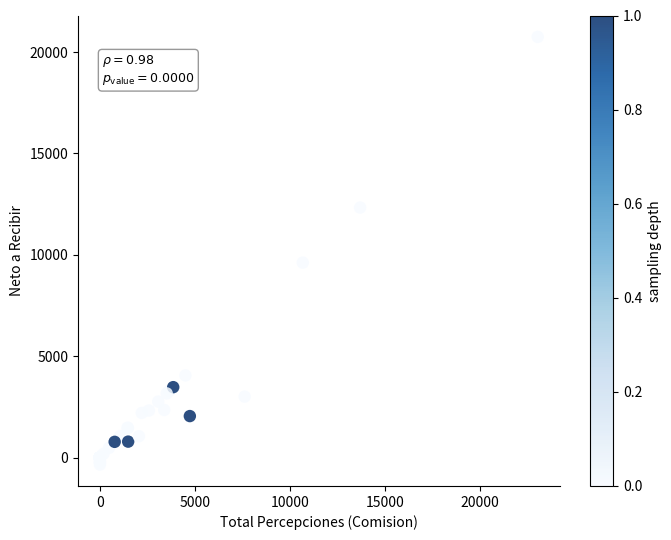

What Y value in the scatter plot is closest to 10202?

9615.9